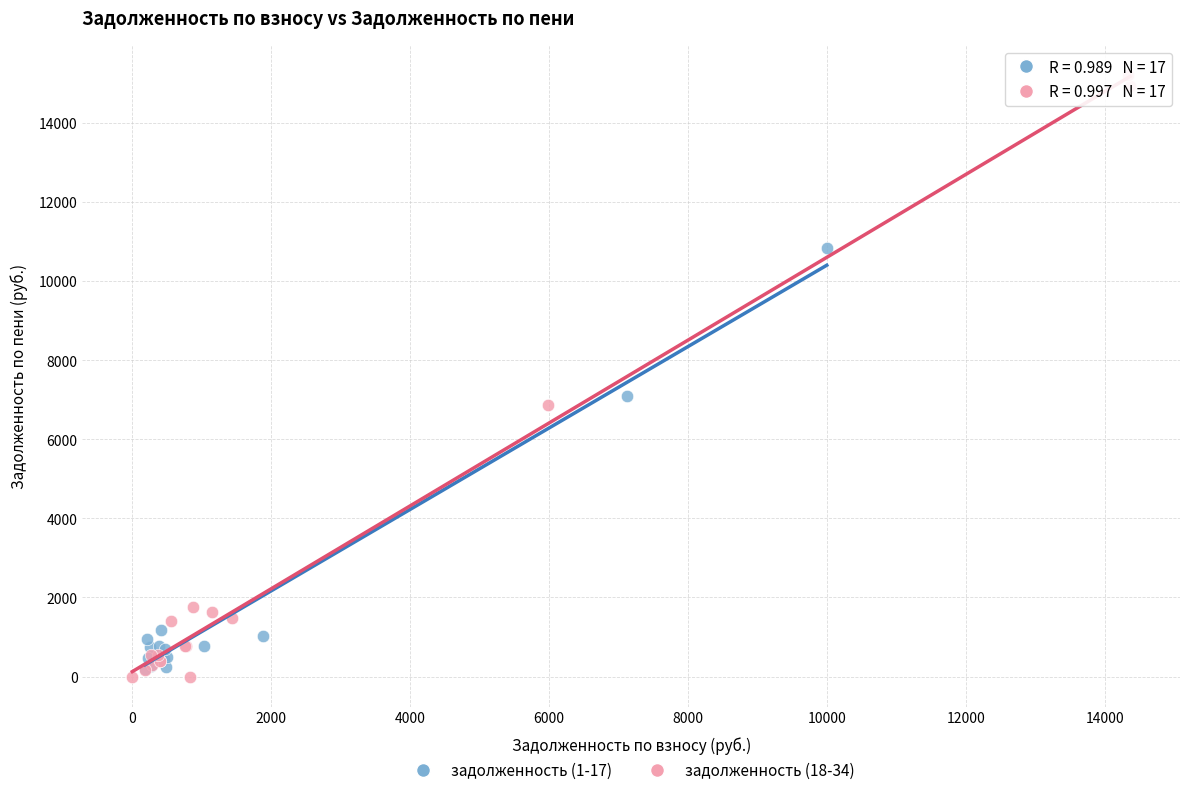

Which series contains the lowest Y value?

задолженность (18-34)